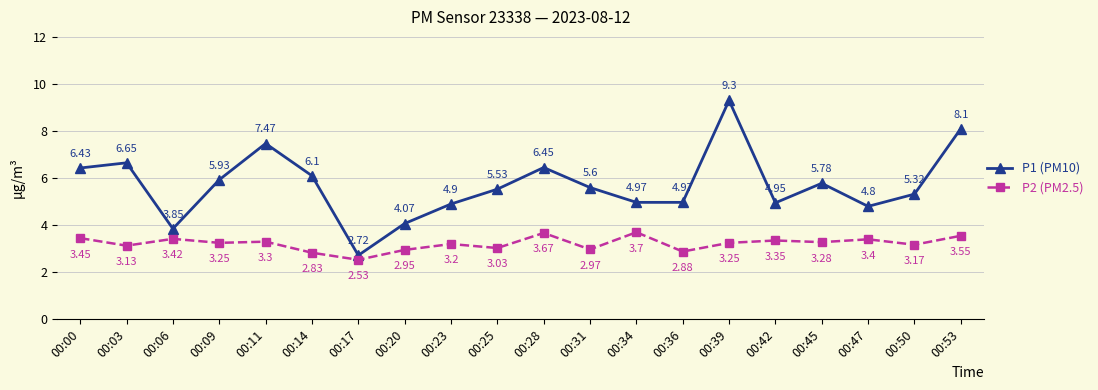

True or false: P2 (PM2.5) and P1 (PM10) cross at least once.

False